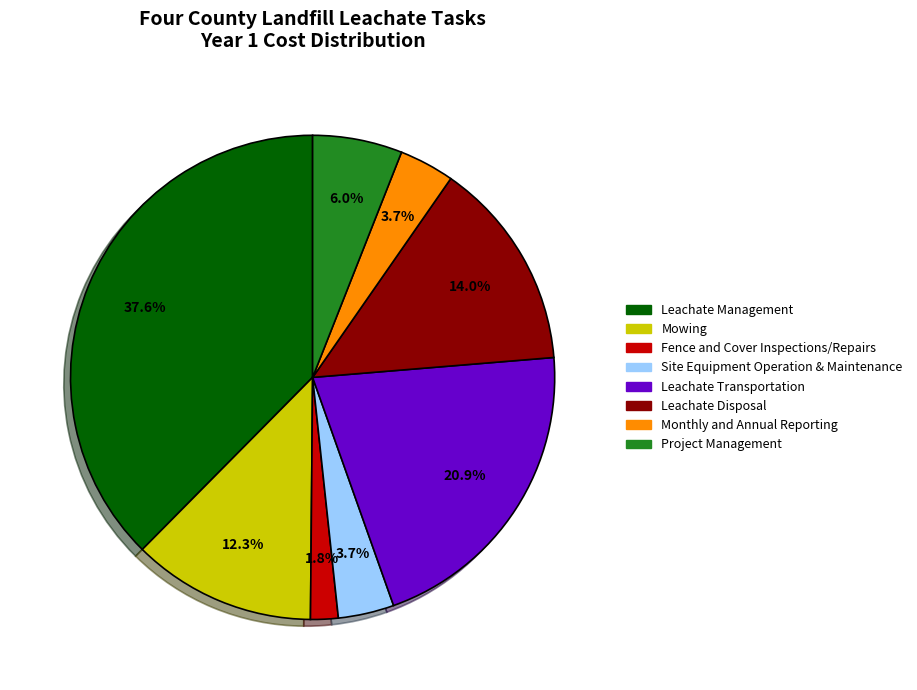

How many segments does this pie chart have?

8